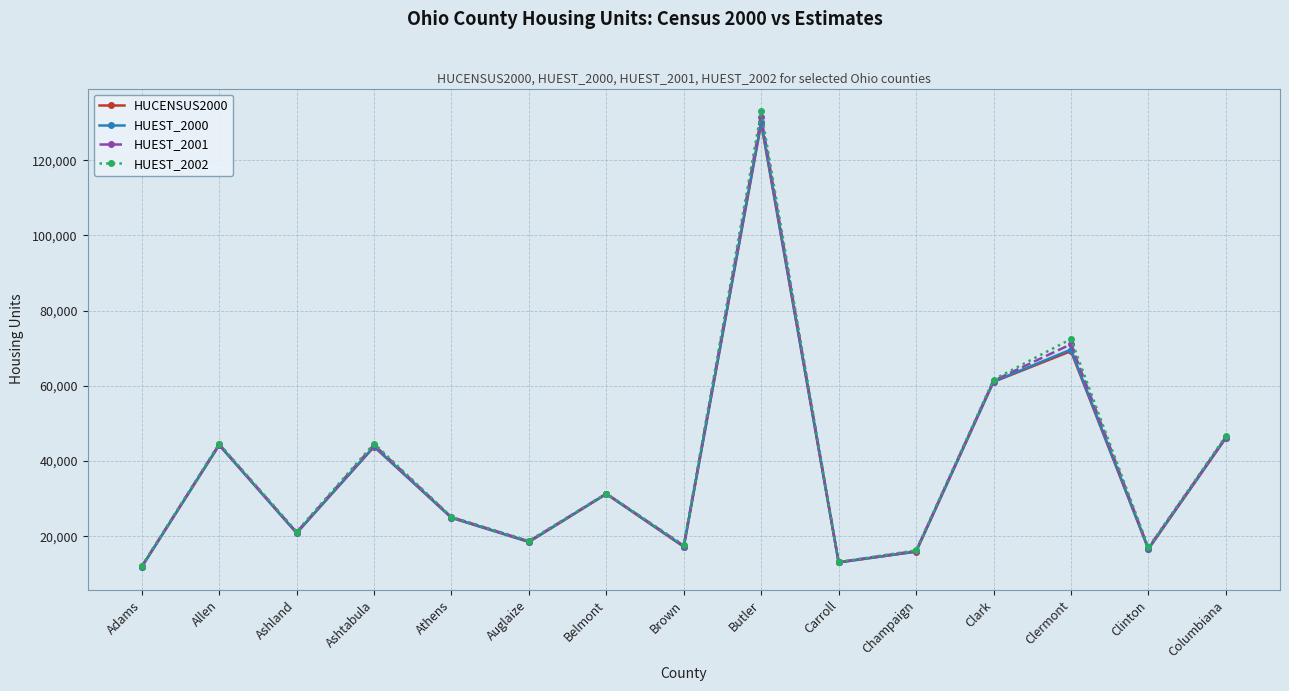

What is the maximum value shown in the chart?

133014